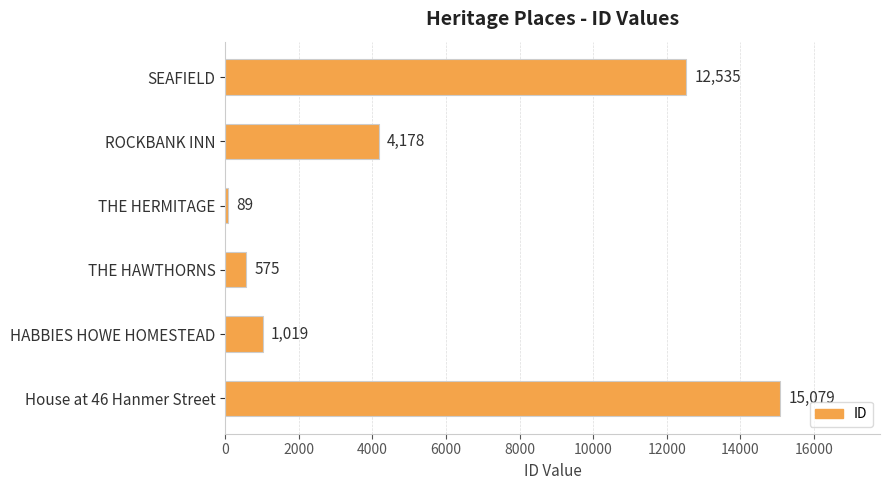

Reading bottom to top, extract all data points from this chart.

House at 46 Hanmer Street=15079	HABBIES HOWE HOMESTEAD=1019	THE HAWTHORNS=575	THE HERMITAGE=89	ROCKBANK INN=4178	SEAFIELD=12535